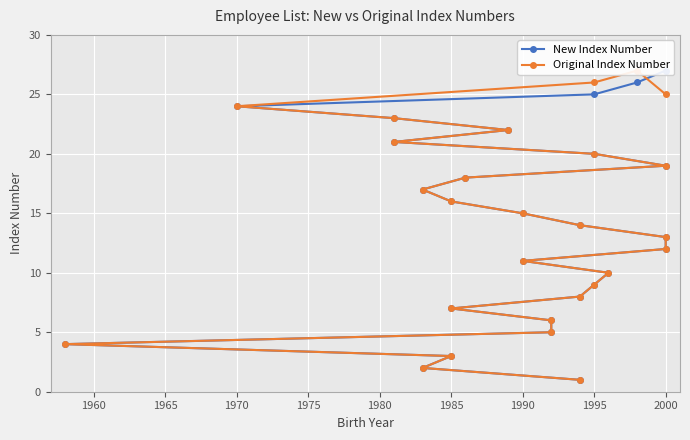

True or false: New Index Number and Original Index Number intersect in this chart.

True